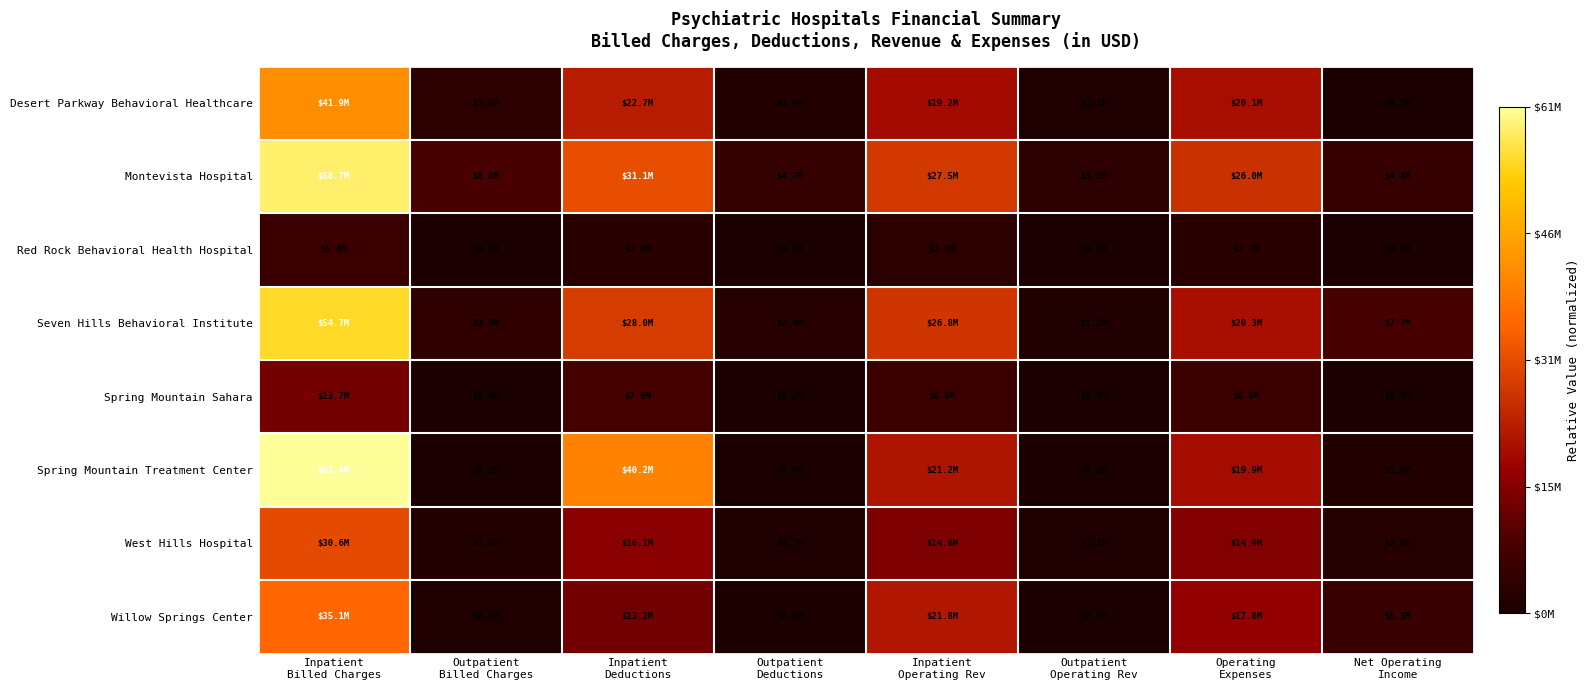

Which label corresponds to the smallest value in the chart?

Outpatient
Billed Charges